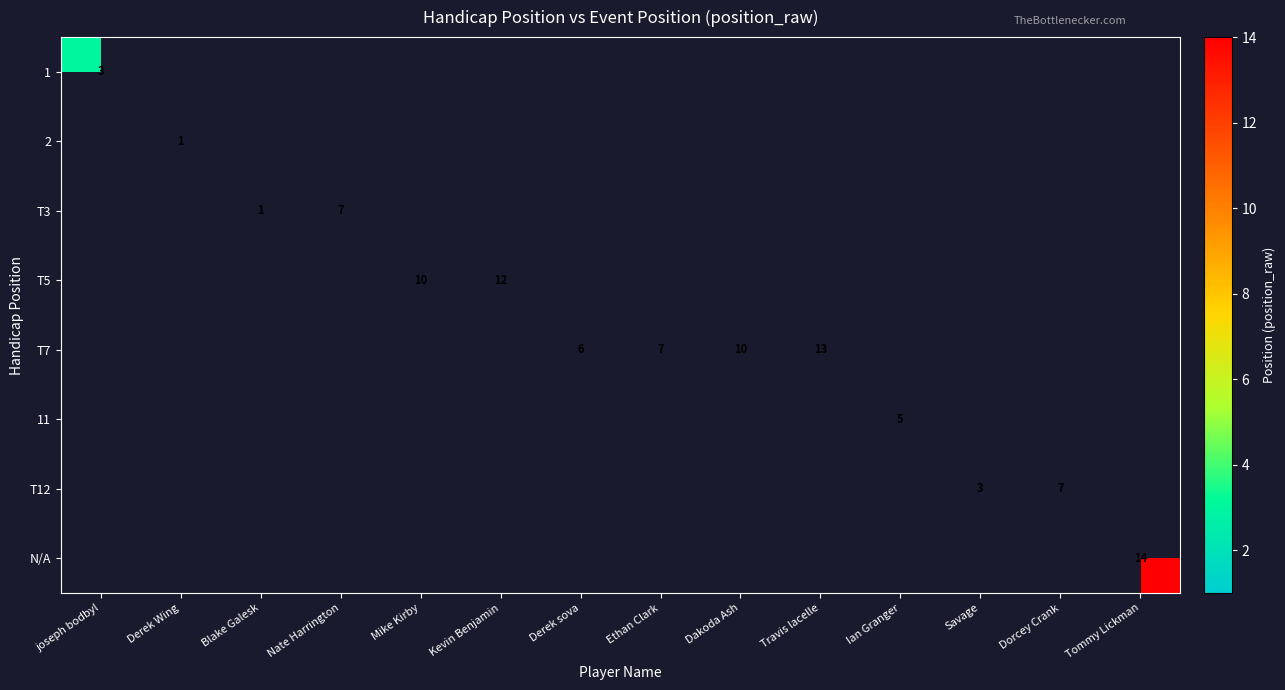

Is the value of 1 at Derek Wing greater than the value of T5 at Blake Galesk?

No